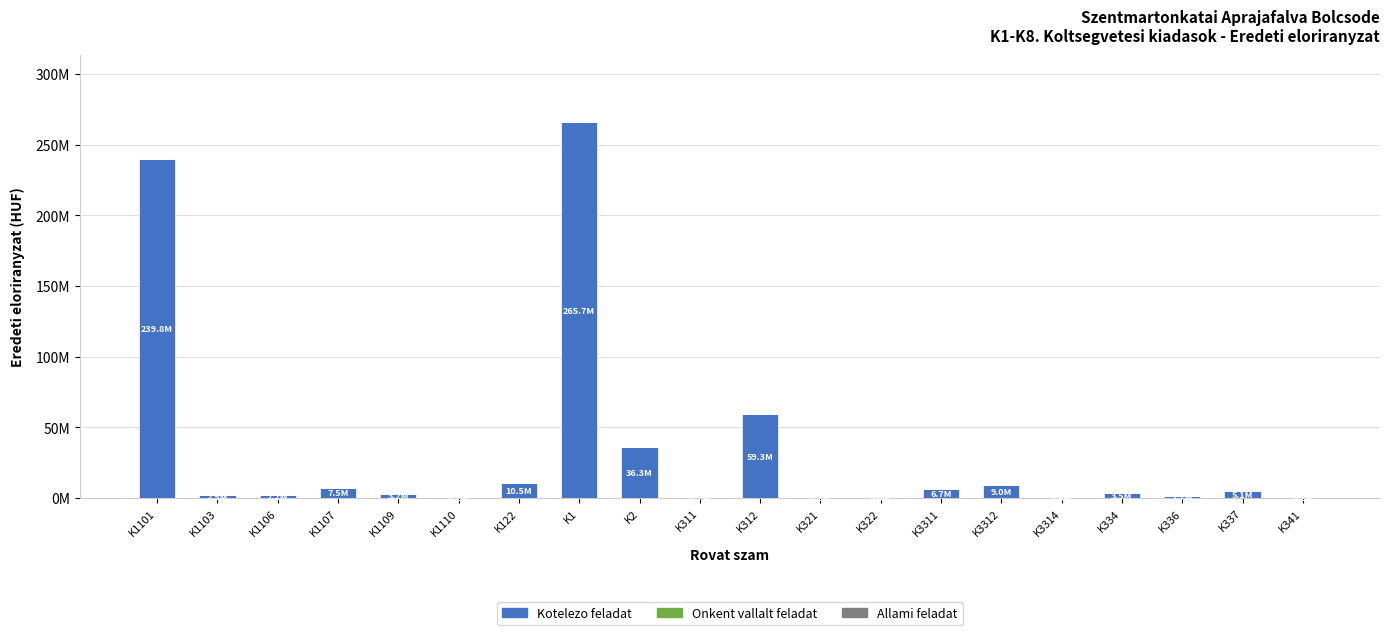

Are the bars horizontal?

No